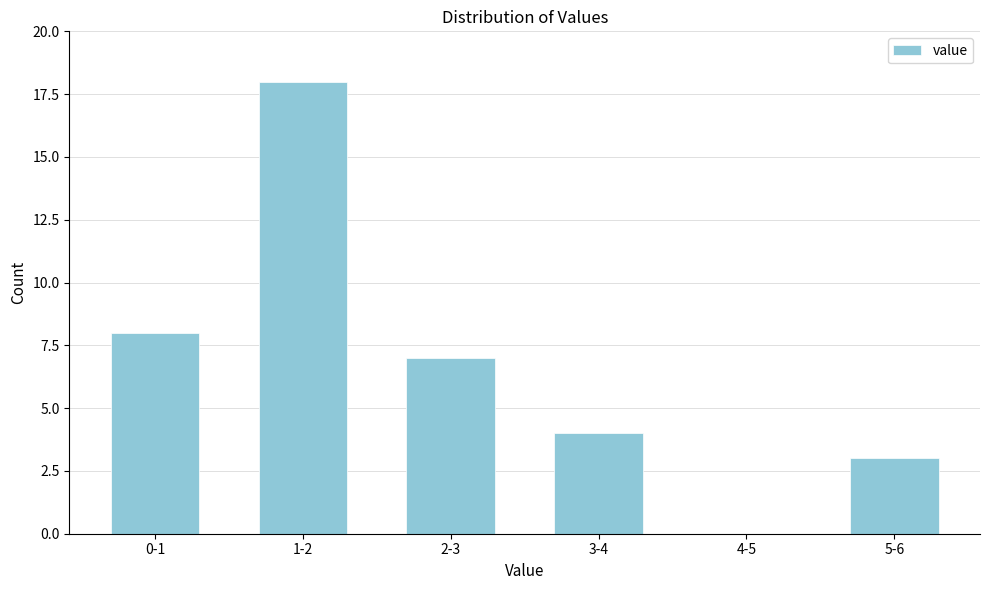

Reading left to right, transcribe all the data shown in this chart.

0-1=8	1-2=18	2-3=7	3-4=4	4-5=0	5-6=3